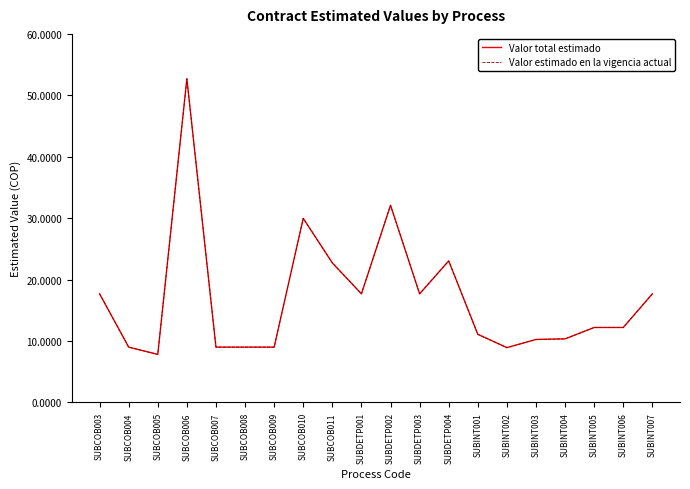

The value of Valor estimado en la vigencia actual at SUBDETP003 is 24470804. True or false?

False